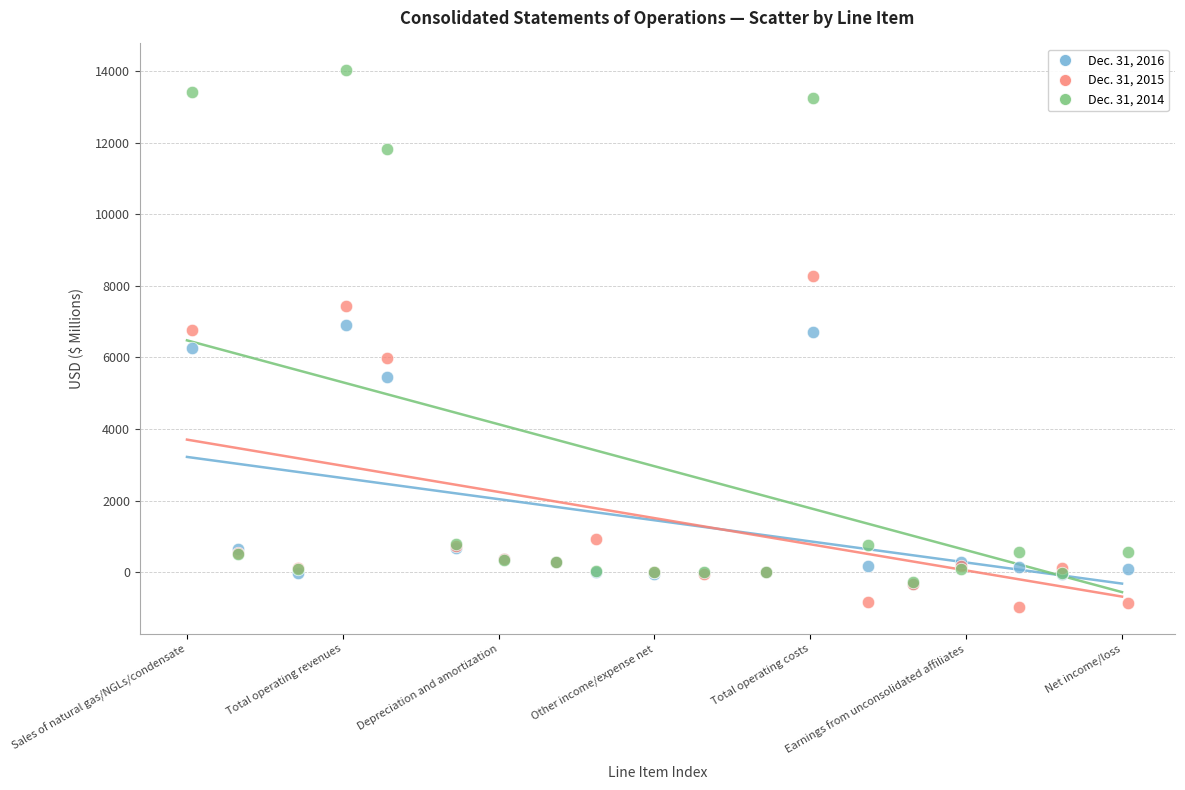

What are all the series names shown in the legend?

Dec. 31, 2016, Dec. 31, 2015, Dec. 31, 2014